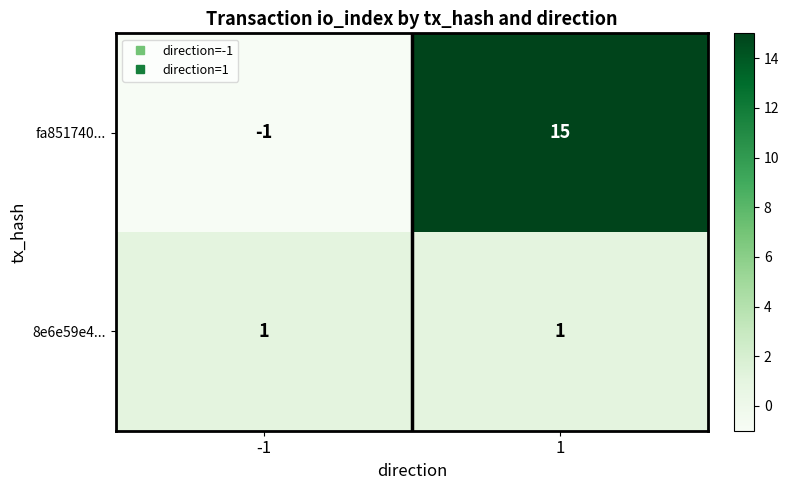

What is the total value across all series at 1?

16